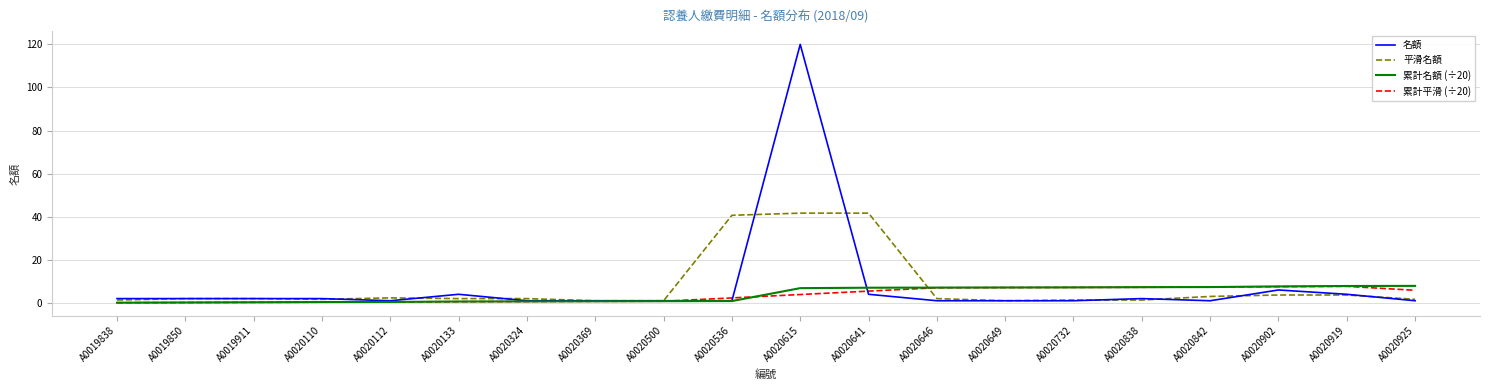

The 累計平滑 (÷20) series shows 0.2 at A0019911. True or false?

True